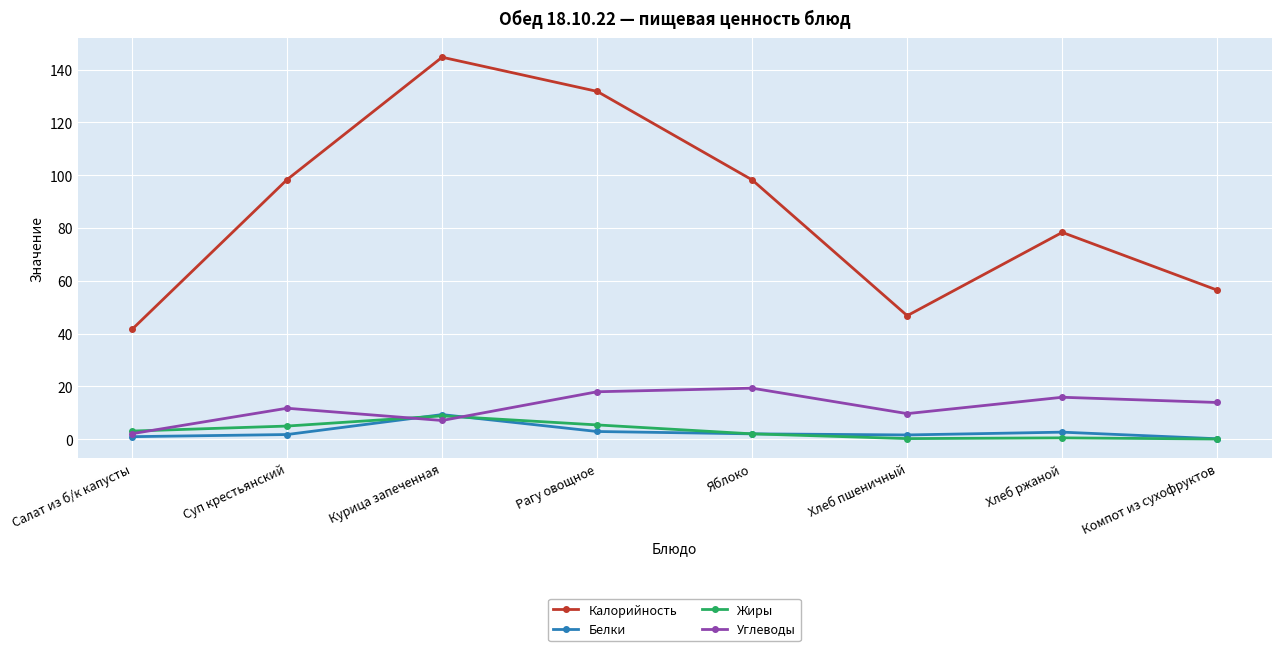

Is it true that Углеводы equals 9.3 at Хлеб ржаной?

False